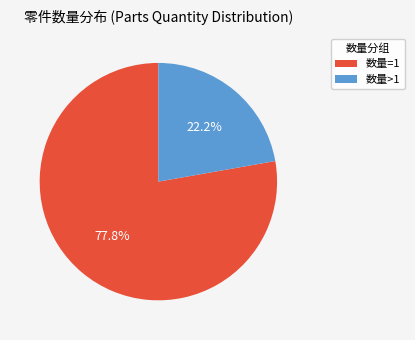

To the nearest percent, what percentage of the pie is 数量=1?

78%